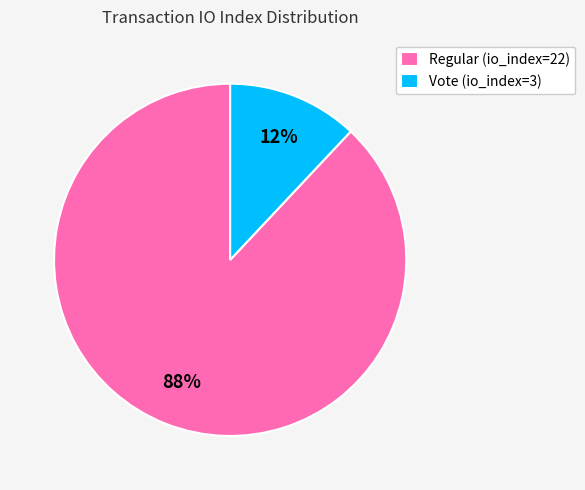

Which category has the smallest portion of the pie?

Vote (io_index=3)